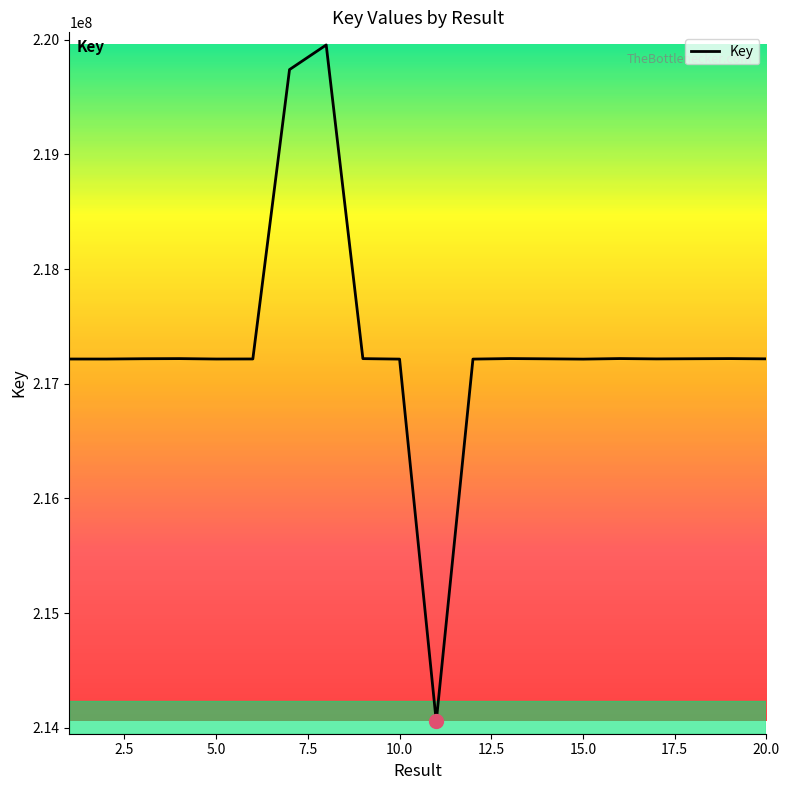

What is the minimum value shown in the chart?

214054841